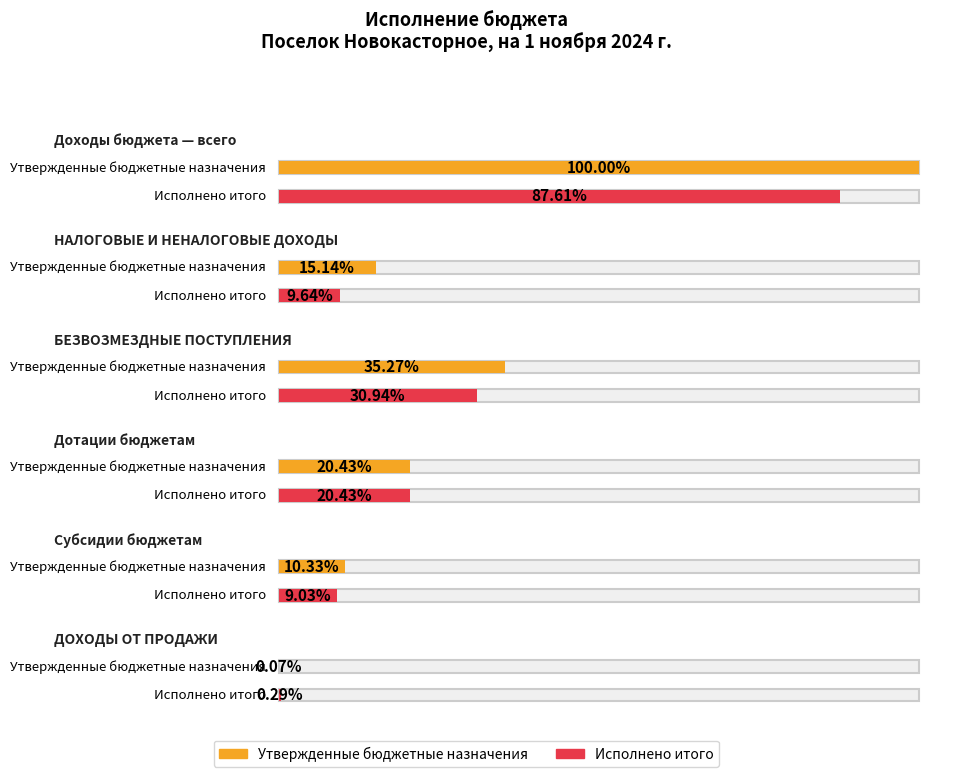

Reading right to left, transcribe all the data shown in this chart.

Утвержденные бюджетные назначения: ДОХОДЫ ОТ ПРОДАЖИ=5000.0	Субсидии бюджетам=773060.0	Дотации бюджетам=1528687.0	БЕЗВОЗМЕЗДНЫЕ ПОСТУПЛЕНИЯ=2639482.0	НАЛОГОВЫЕ И НЕНАЛОГОВЫЕ ДОХОДЫ=1132708.0	Доходы бюджета — всего=7483825.0
Исполнено итого: ДОХОДЫ ОТ ПРОДАЖИ=21336.6	Субсидии бюджетам=675566.0	Дотации бюджетам=1528687.0	БЕЗВОЗМЕЗДНЫЕ ПОСТУПЛЕНИЯ=2315313.6	НАЛОГОВЫЕ И НЕНАЛОГОВЫЕ ДОХОДЫ=721307.7	Доходы бюджета — всего=6556745.4